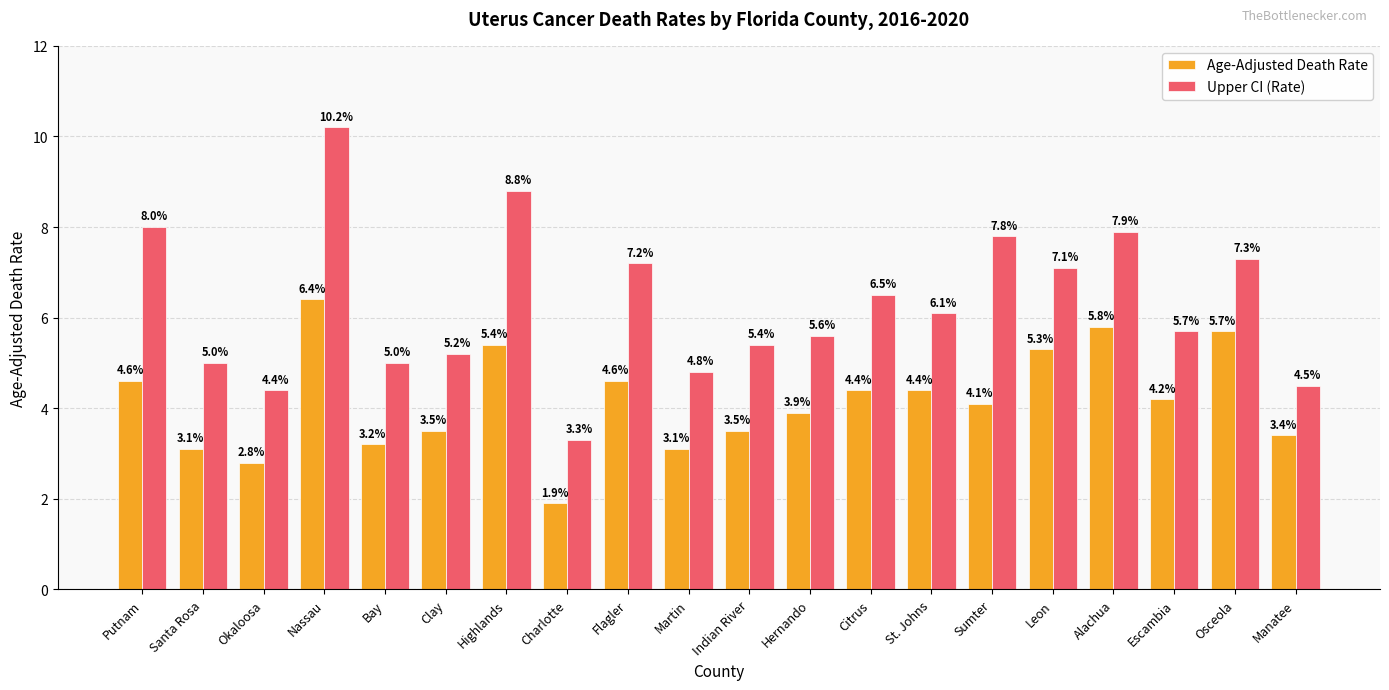

Count the number of categories in the chart.

20